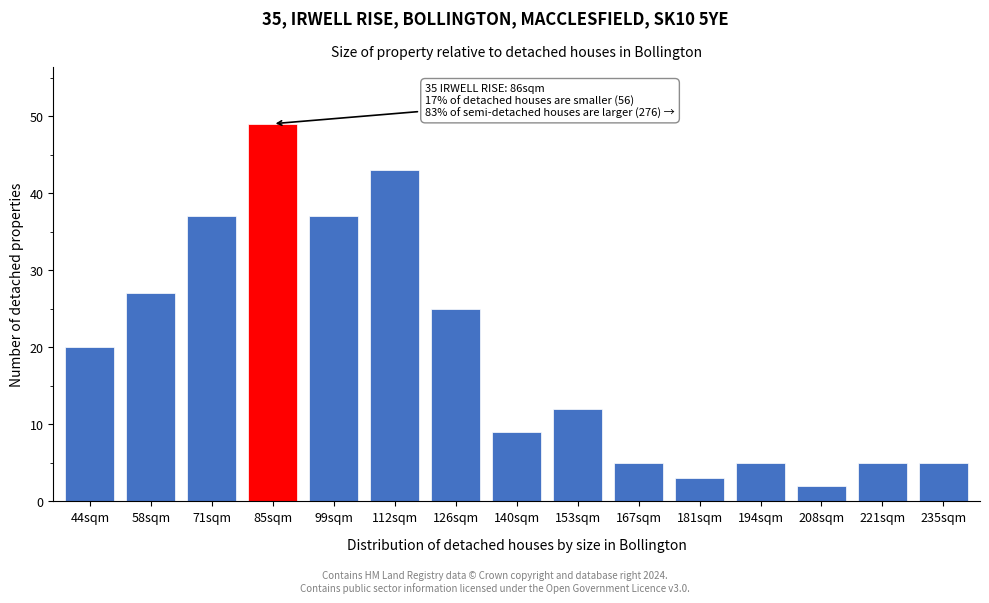

Reading left to right, extract all data points from this chart.

44sqm=20	58sqm=27	71sqm=37	85sqm=49	99sqm=37	112sqm=43	126sqm=25	140sqm=9	153sqm=12	167sqm=5	181sqm=3	194sqm=5	208sqm=2	221sqm=5	235sqm=5